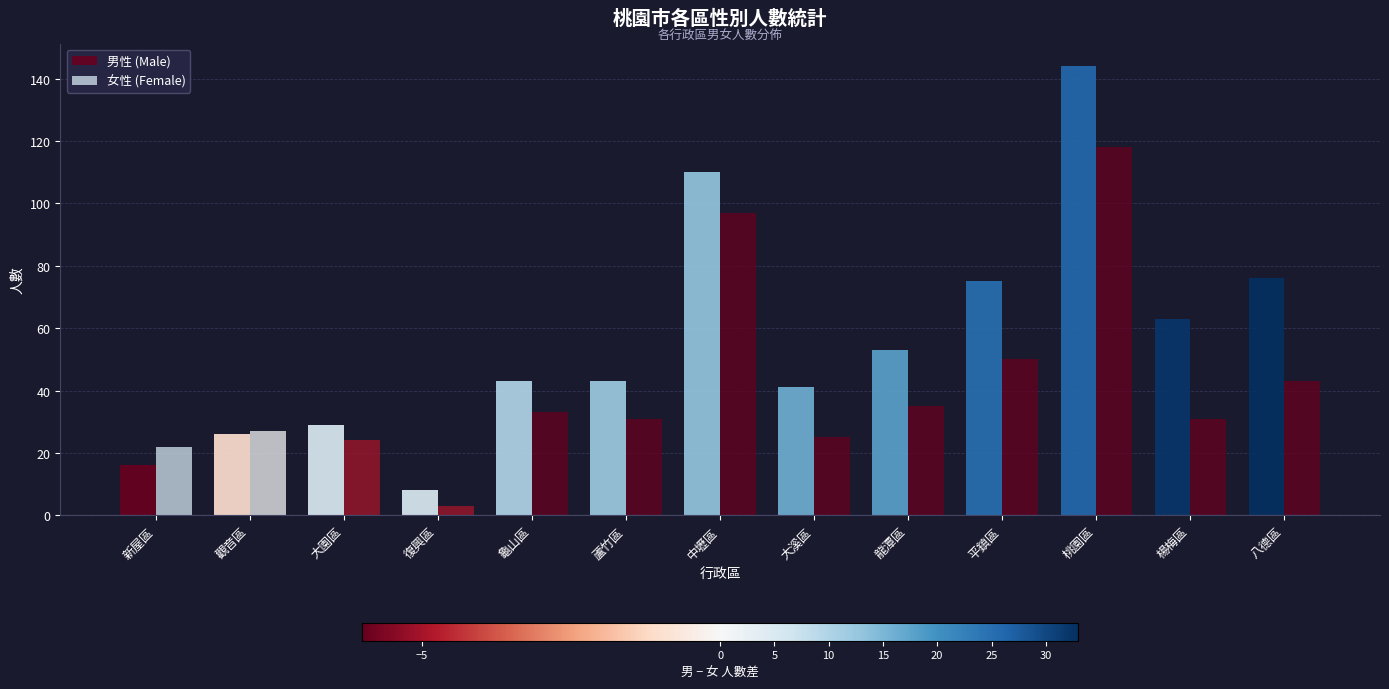

Does the chart contain any negative values?

No